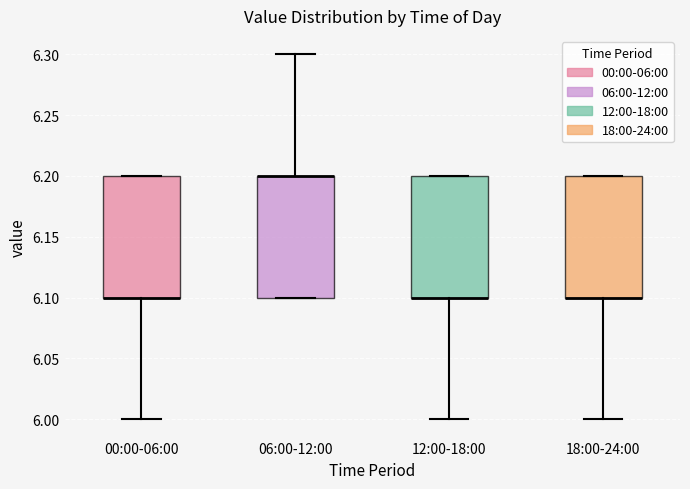

Reading left to right, transcribe this box plot: for each box, give where its median line is, the range the box spans, and where its two whiskers end, as read against the y-axis. The values are not printed on the chart, so give them approximately, as read against the axis.

00:00-06:00: median 6.1 (drawn on the box's lower edge), box 6.1 to 6.2, whiskers 6.0 to 6.2
06:00-12:00: median 6.2 (drawn on the box's upper edge), box 6.1 to 6.2, whiskers 6.1 to 6.3
12:00-18:00: median 6.1 (drawn on the box's lower edge), box 6.1 to 6.2, whiskers 6.0 to 6.2
18:00-24:00: median 6.1 (drawn on the box's lower edge), box 6.1 to 6.2, whiskers 6.0 to 6.2